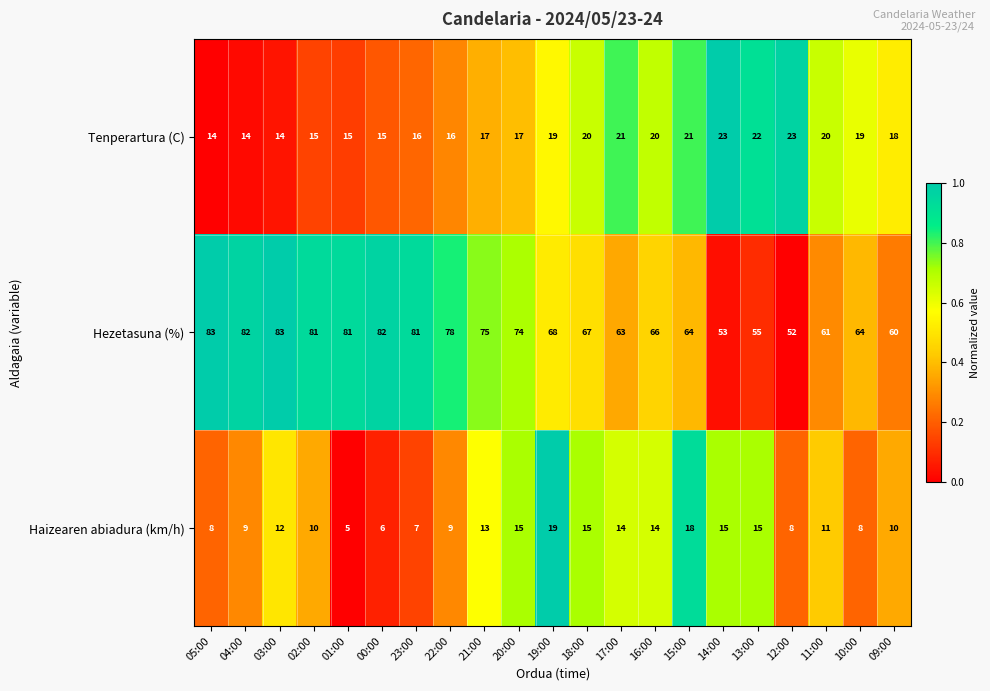

True or false: Tenperartura (C) has a value of 23 at 12:00.

True